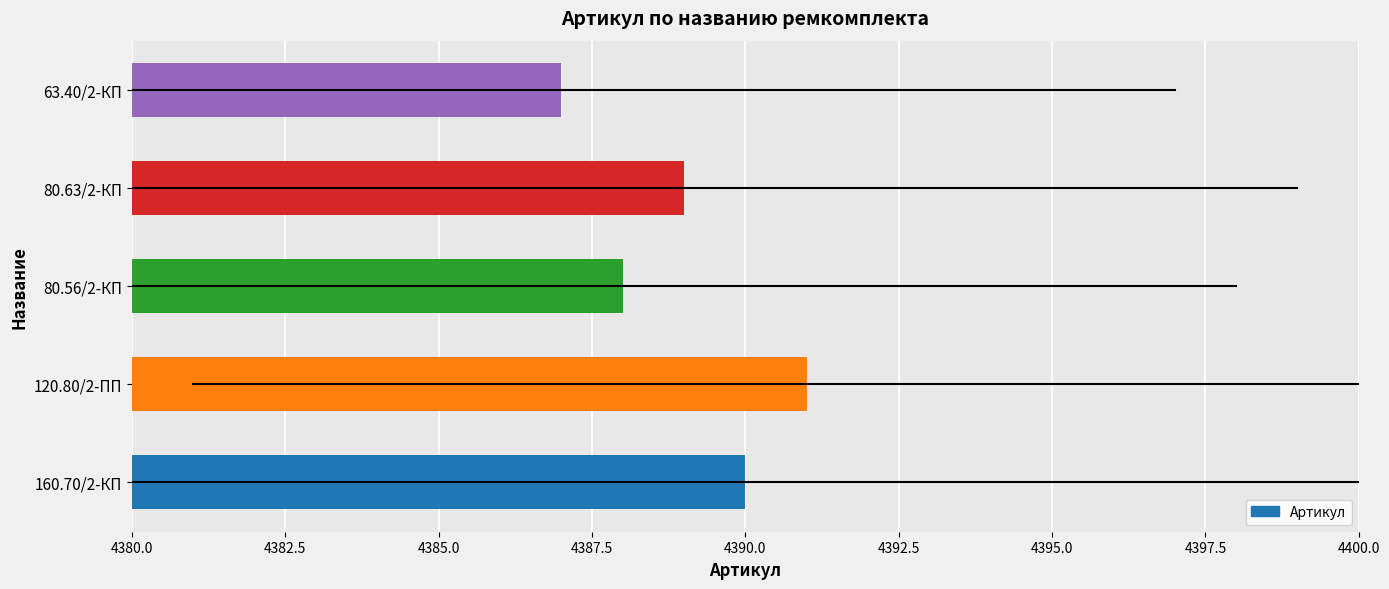

Reading bottom to top, transcribe all the data shown in this chart.

4390	4391	4388	4389	4387